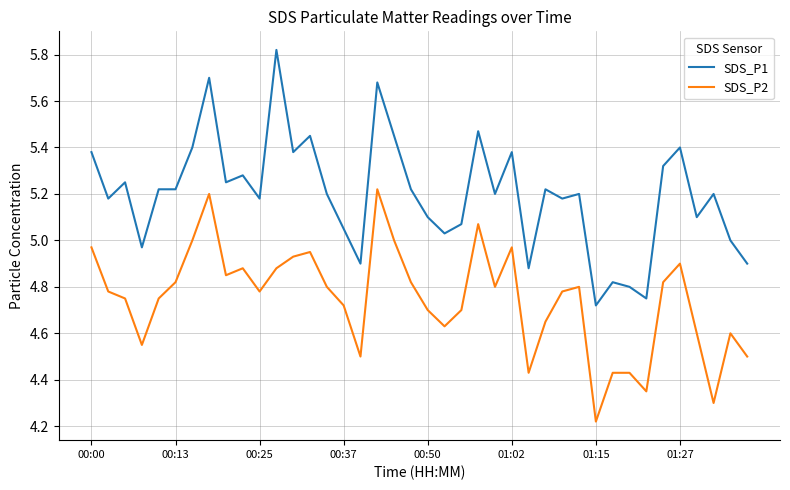

What is the difference between the maximum and minimum values in the SDS_P1 series?

1.1